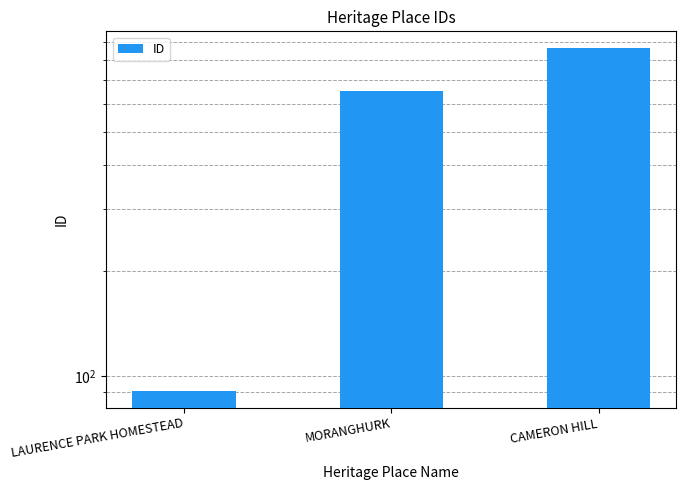

What is the difference between the values at CAMERON HILL and LAURENCE PARK HOMESTEAD?

773